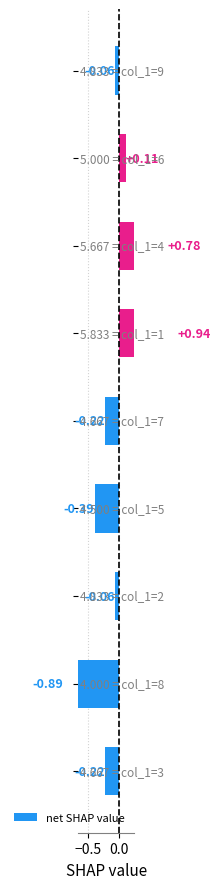

Read the value at 5.

-0.4